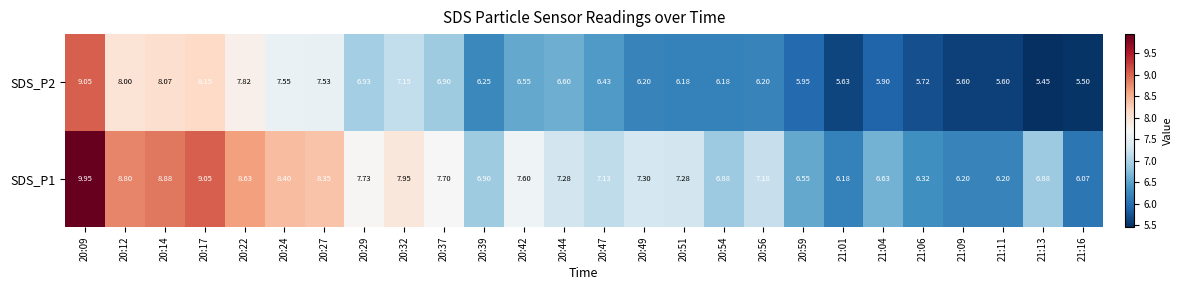

Is the value of SDS_P2 at 21:09 greater than the value of SDS_P1 at 21:16?

No